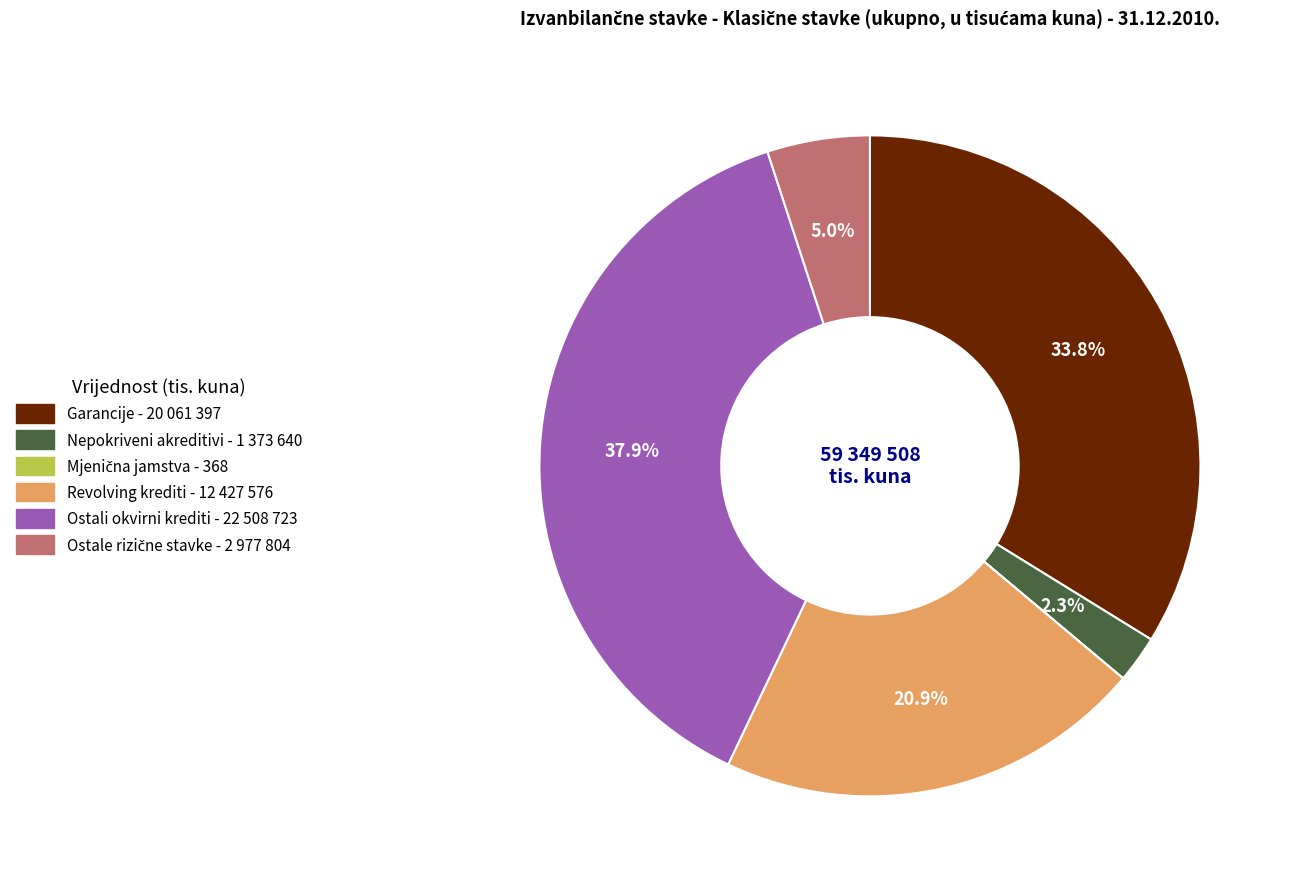

Which slice is the largest?

Ostali okvirni krediti